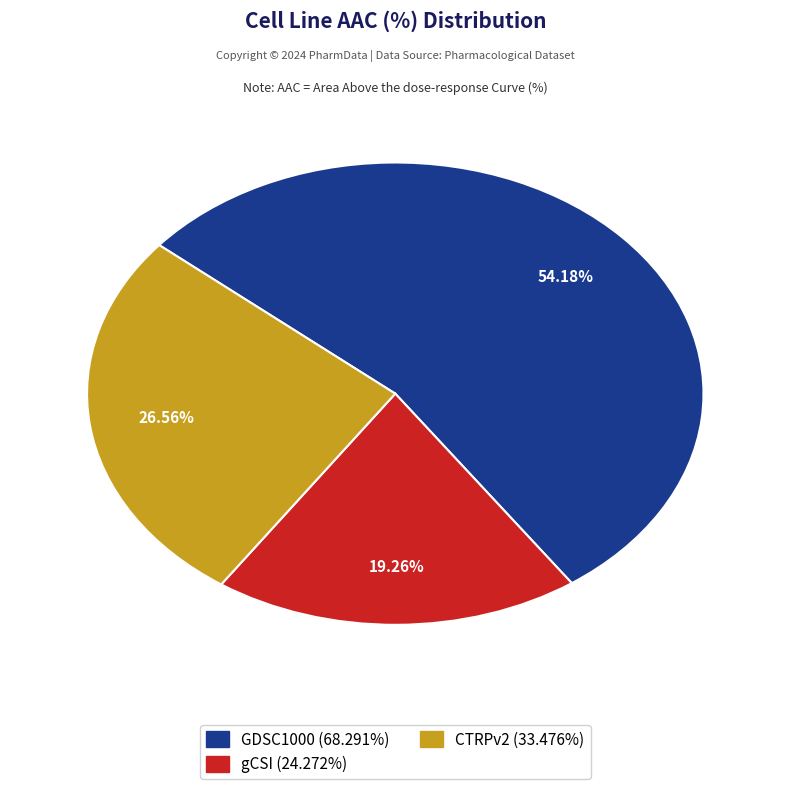

What percentage is the gCSI slice, to the nearest percent?

19%